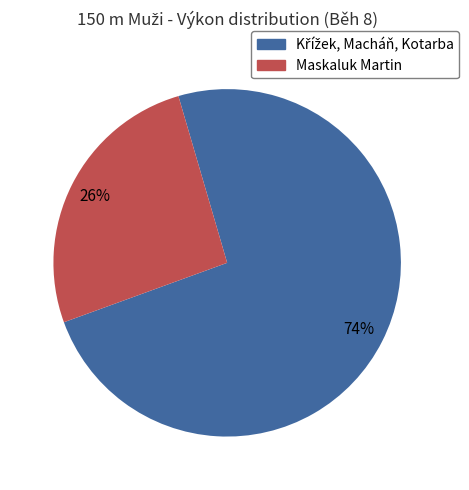

Is there any slice that represents more than half of the pie?

Yes